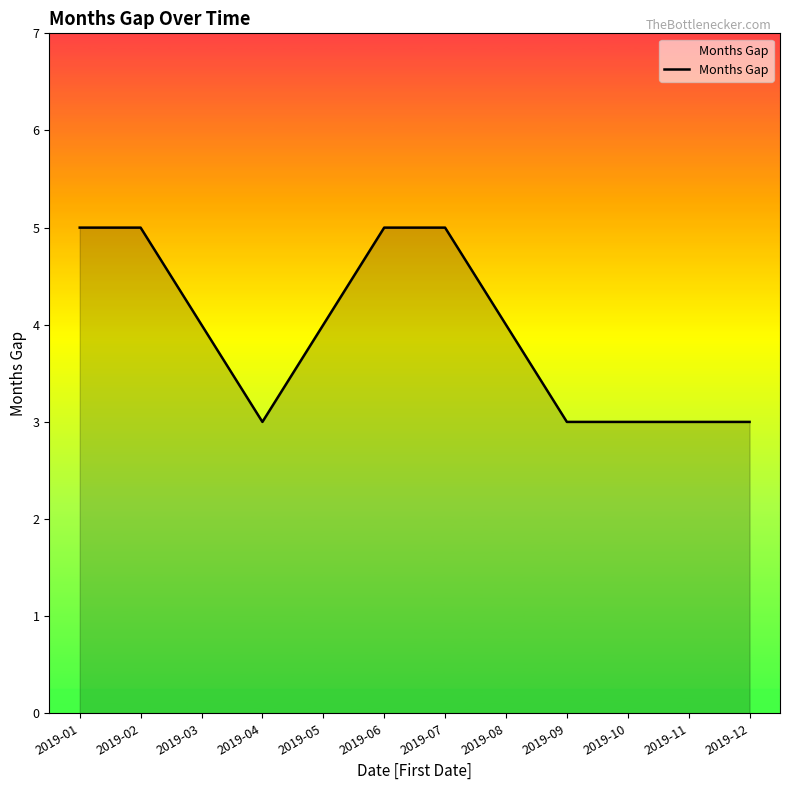

What is the minimum value shown in the chart?

3